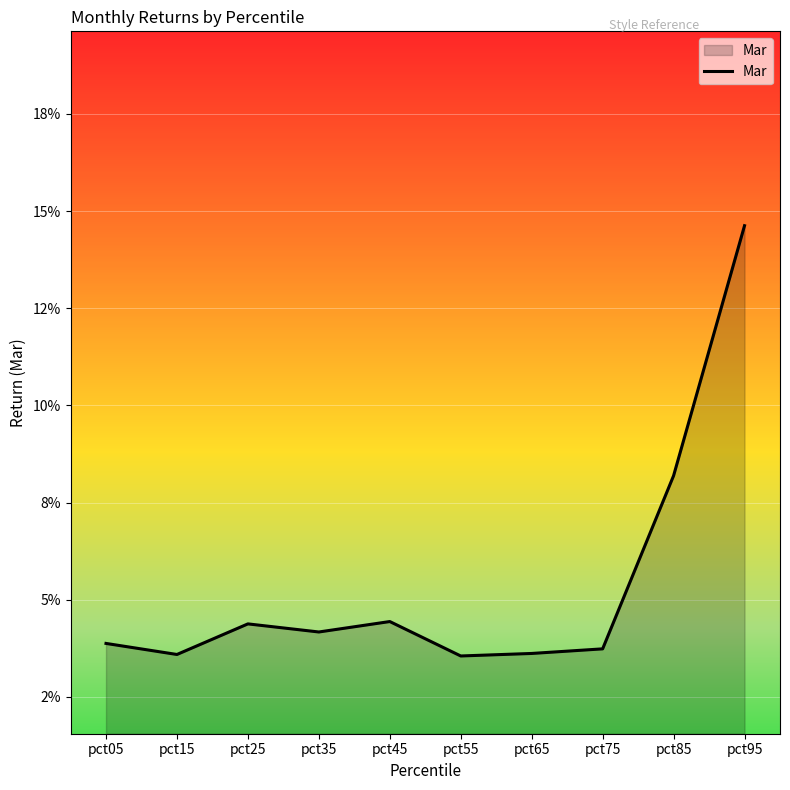

List the labels in order of value, smallest first.

pct55, pct15, pct65, pct75, pct05, pct35, pct25, pct45, pct85, pct95